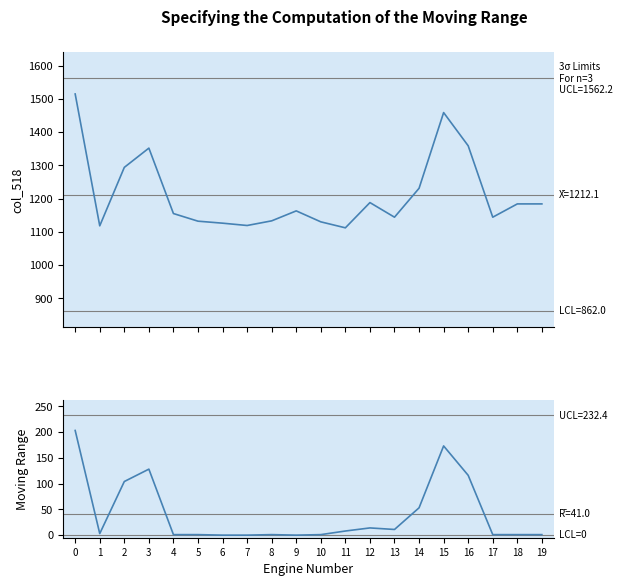

Is the value of col_520 at 12 greater than the value of col_518 at 8?

No